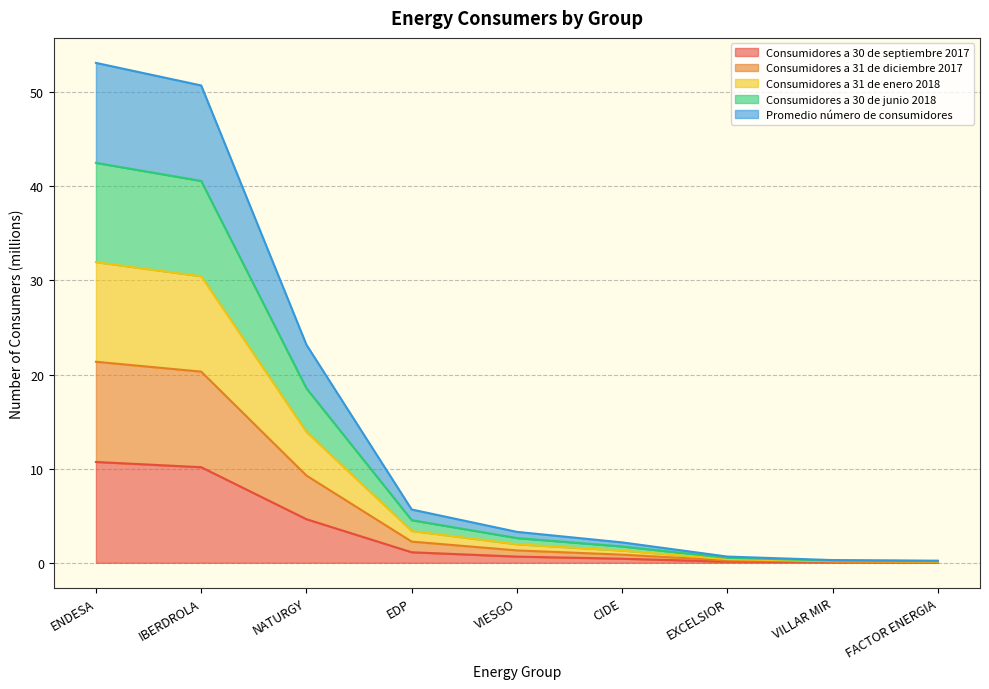

What are all the series names shown in the legend?

Consumidores a 30 de septiembre 2017, Consumidores a 31 de diciembre 2017, Consumidores a 31 de enero 2018, Consumidores a 30 de junio 2018, Promedio número de consumidores